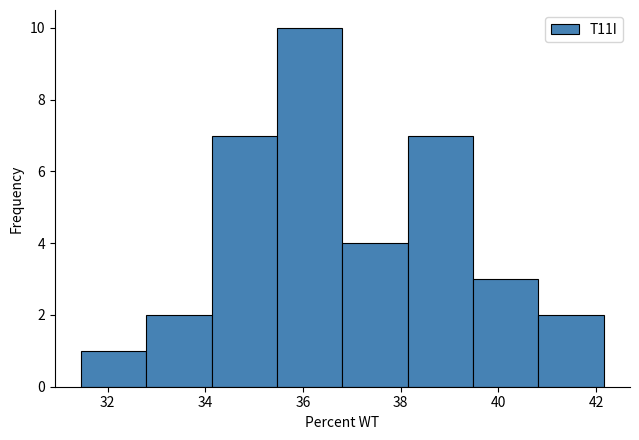

Which range on the x-axis has the tallest bar?

35.4 to 36.8